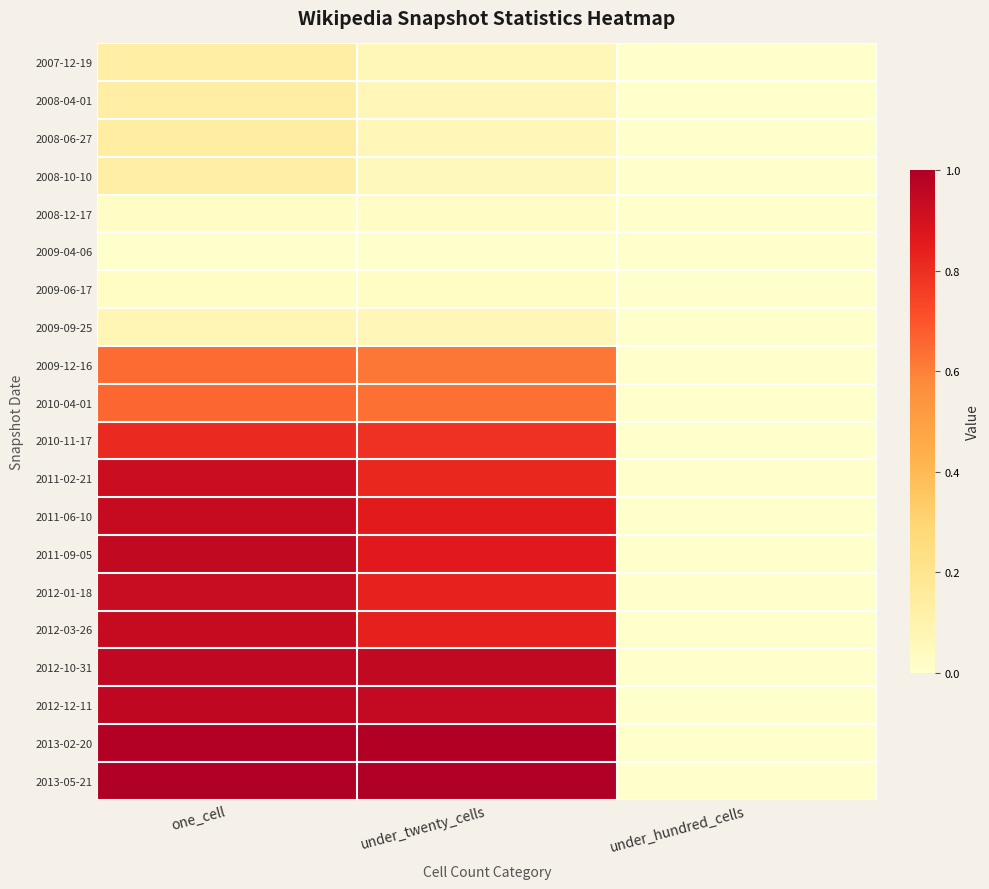

Which series has the largest total across all categories?

2013-05-21